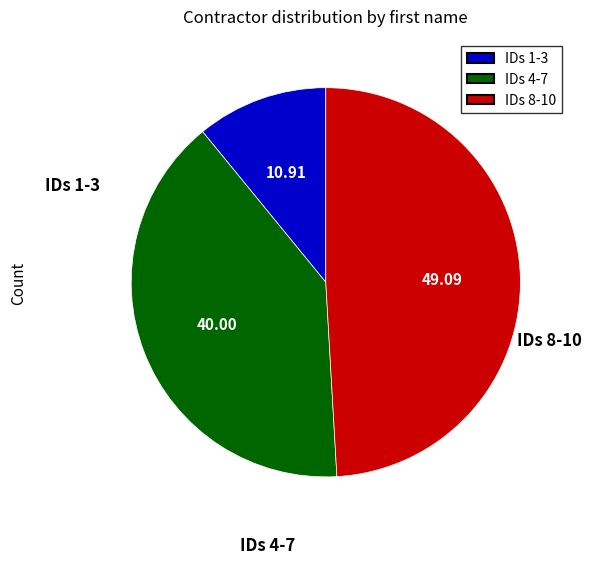

Between IDs 4-7 and IDs 8-10, which is larger?

IDs 8-10